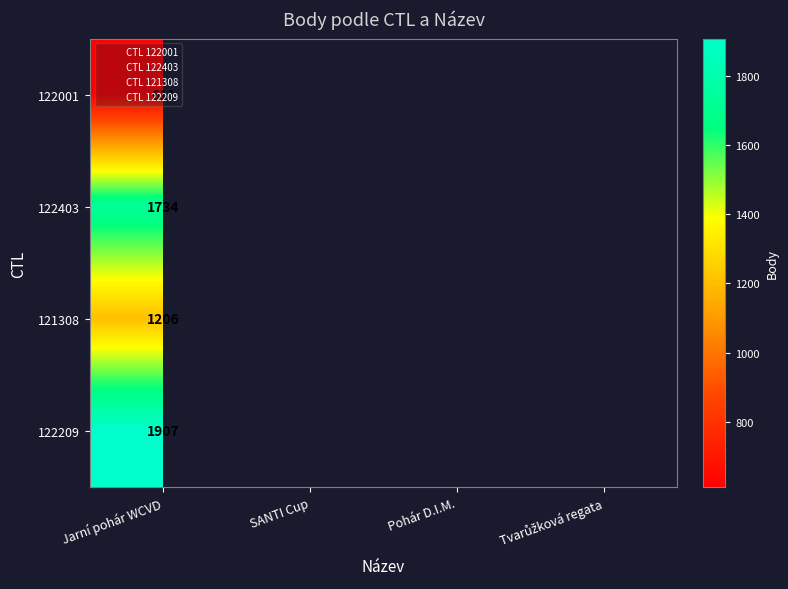

Between SANTI Cup and Pohár D.I.M., which is larger?

Pohár D.I.M.